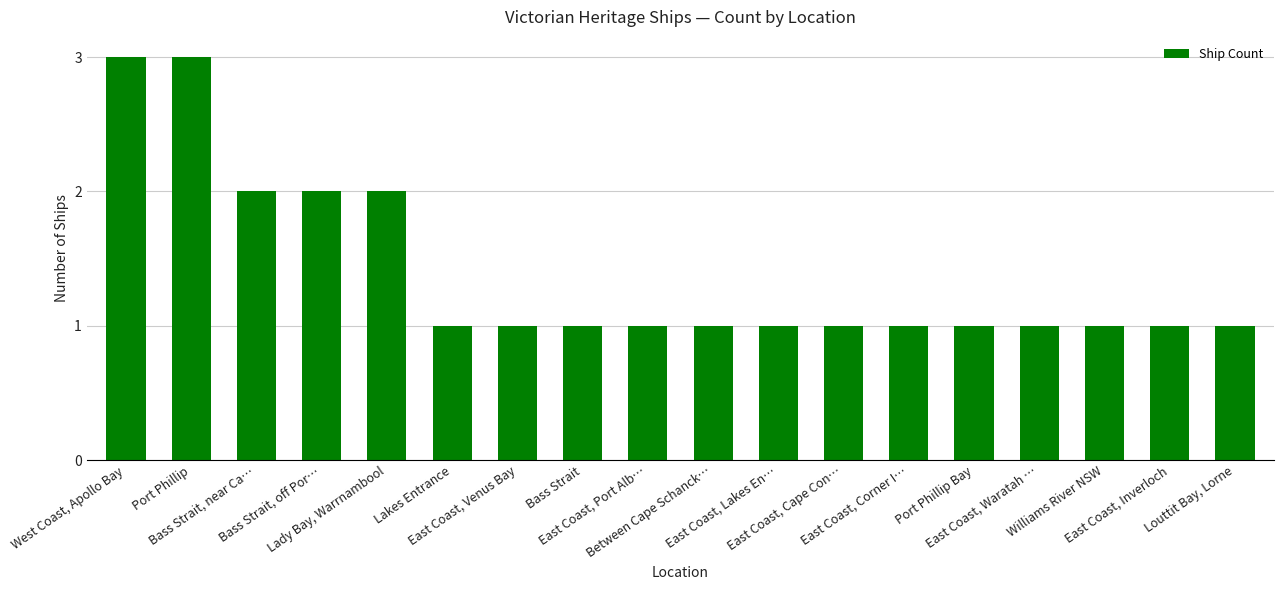

Count the number of data series in this chart.

1